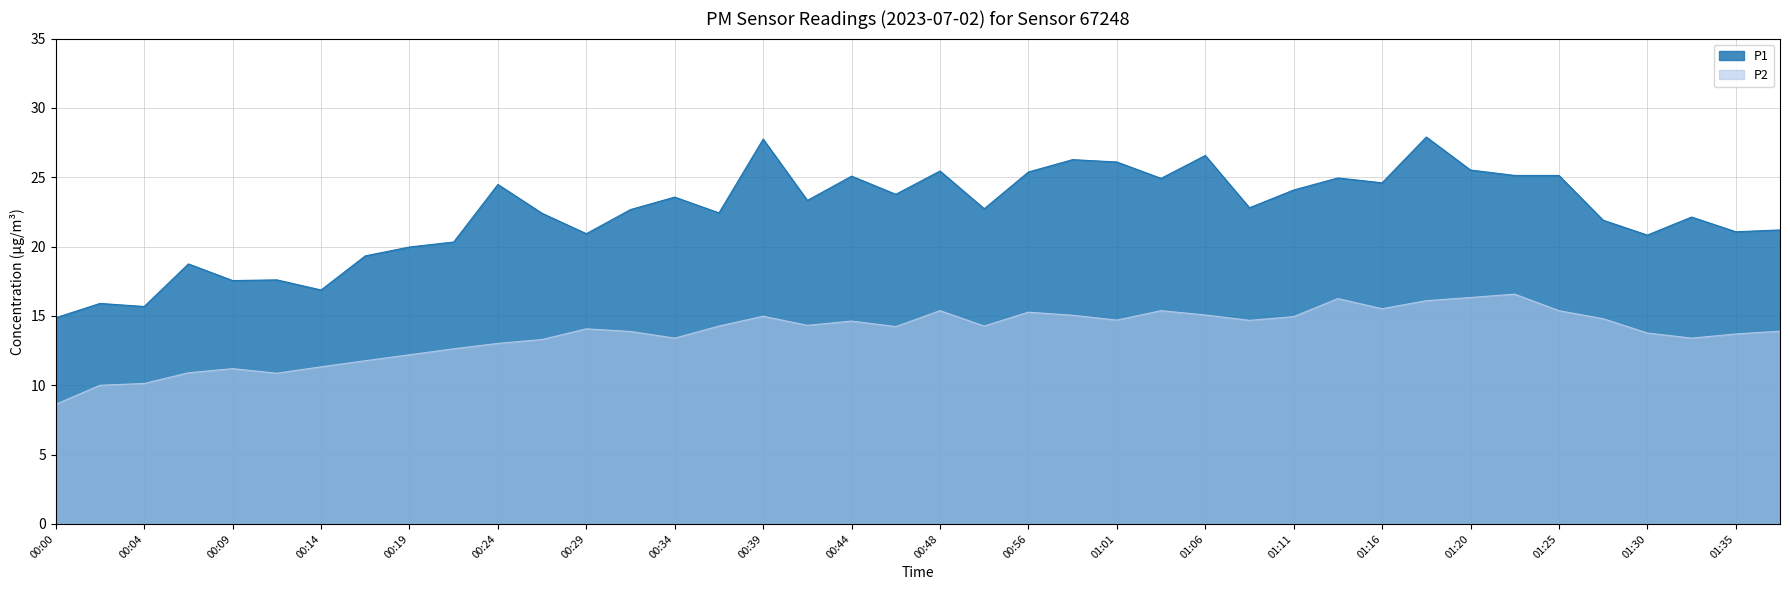

Reading left to right, transcribe all the data shown in this chart.

P1: 14.9	15.9	15.7	18.8	17.6	17.6	16.9	19.3	20.0	20.3	24.5	22.4	20.9	22.7	23.6	22.4	27.8	23.3	25.1	23.8	25.4	22.7	25.4	26.3	26.1	24.9	26.6	22.8	24.1	24.9	24.6	27.9	25.5	25.1	25.1	21.9	20.8	22.1	21.1	21.2
P2: 8.6	10.0	10.1	10.9	11.2	10.9	11.3	11.8	12.2	12.6	13.0	13.3	14.1	13.9	13.4	14.3	15.0	14.3	14.6	14.2	15.4	14.3	15.3	15.1	14.7	15.4	15.1	14.7	14.9	16.2	15.5	16.1	16.3	16.6	15.4	14.8	13.8	13.4	13.7	13.9